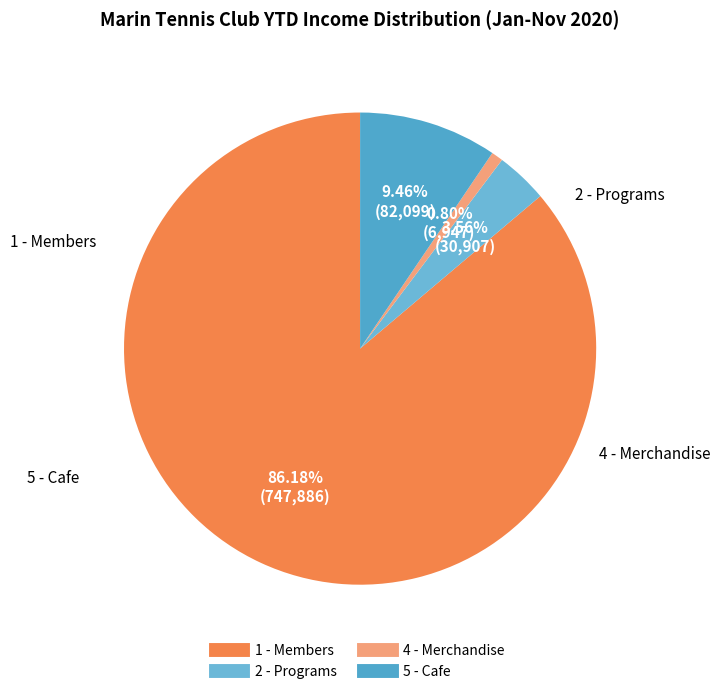

To the nearest percent, what is the combined percentage of 4 - Merchandise and 5 - Cafe?

10%